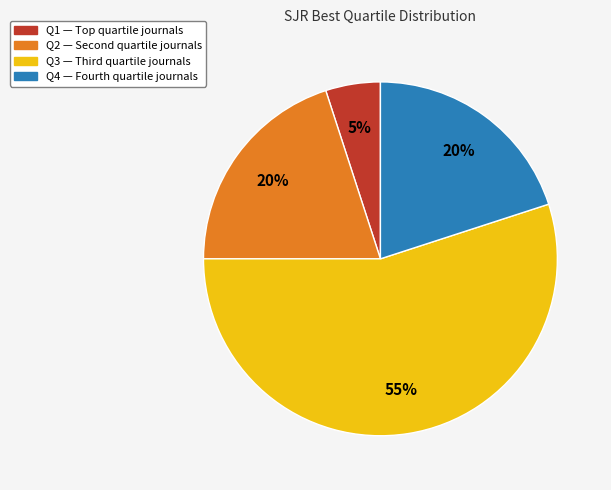

Which slice is the largest?

Q3